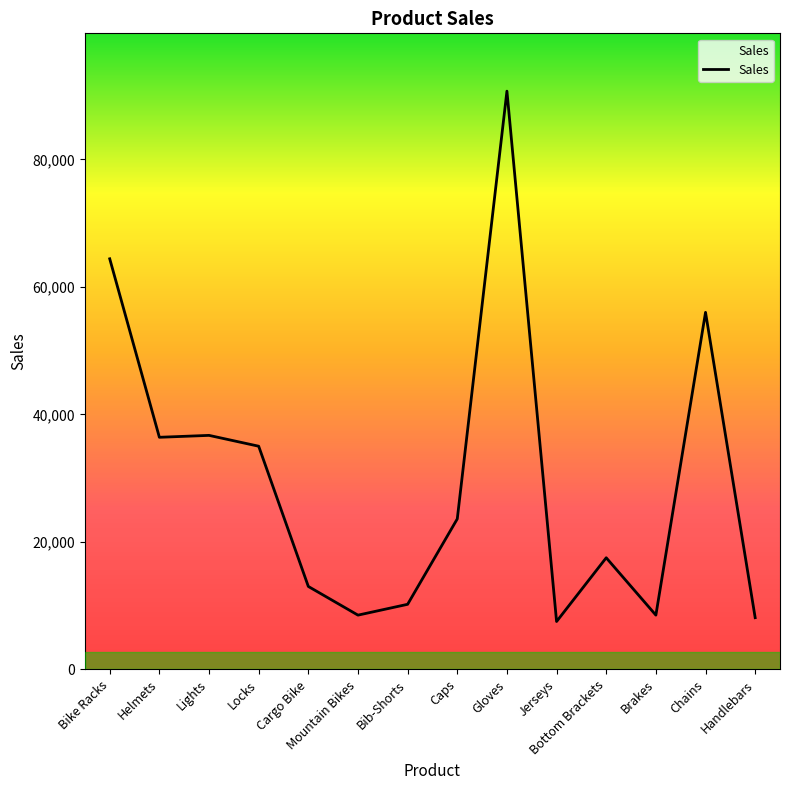

At which label is the value closest to 49100?

Chains